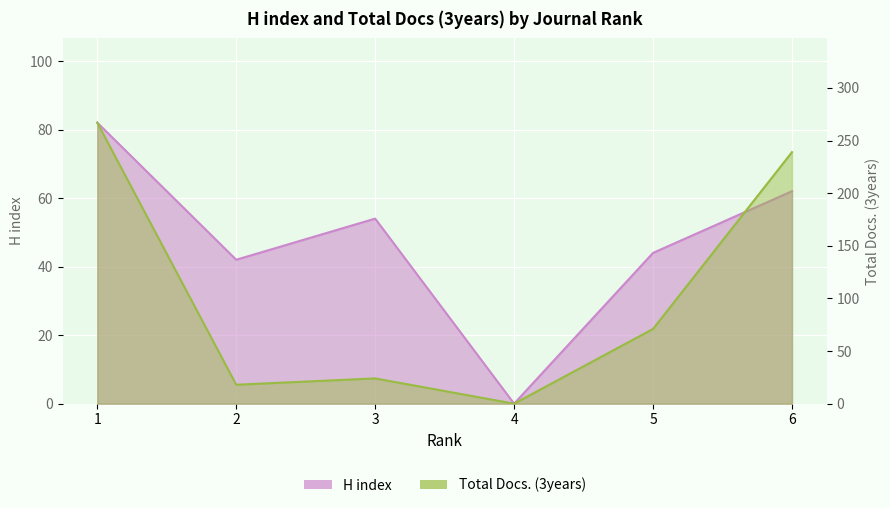

What is the sum of all Total Docs. (3years) values?

619